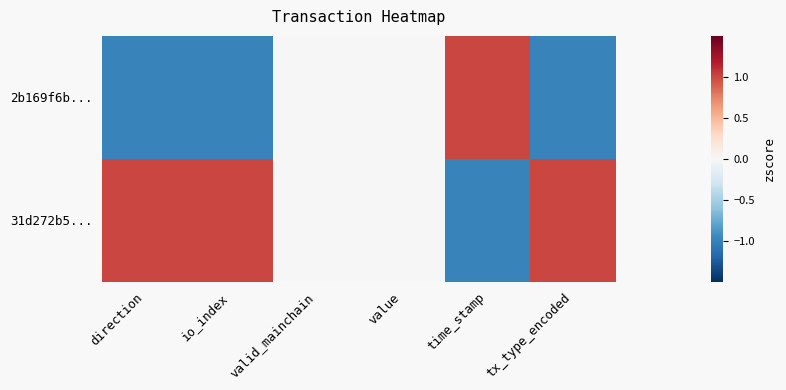

Rank the series at valid_mainchain from lowest to highest value.

2b169f6b..., 31d272b5...